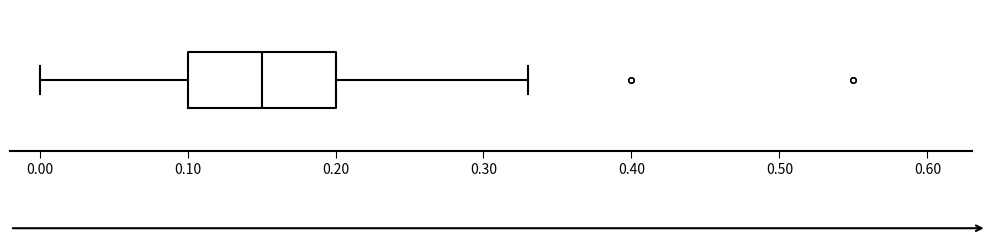

Where does the median line of the box sit on the x-axis? The values are not printed on the chart, so give them approximately, as read against the axis.

0.15